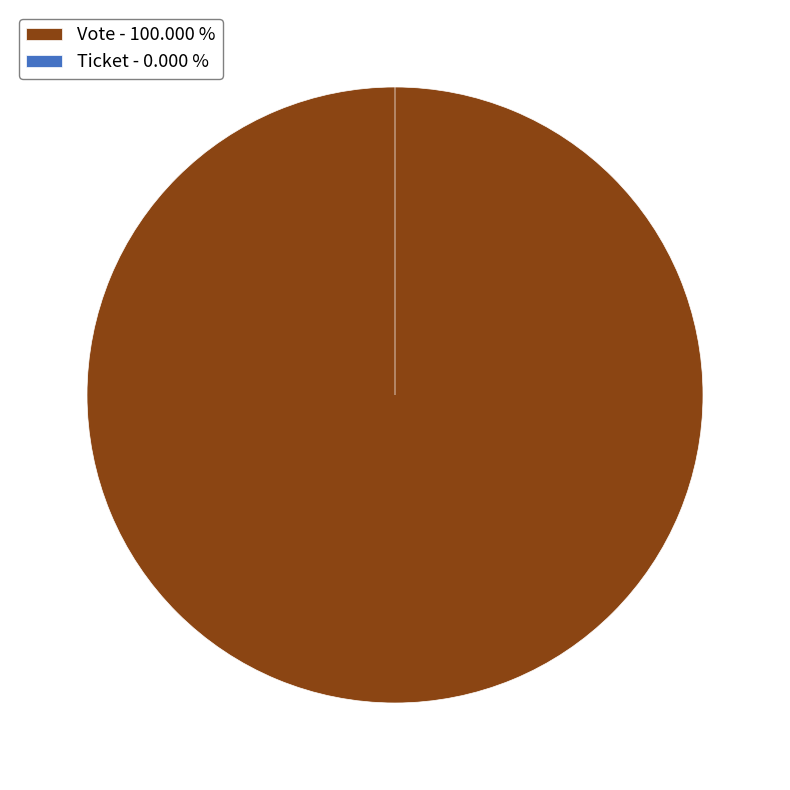

Is there a majority slice in this chart?

Yes